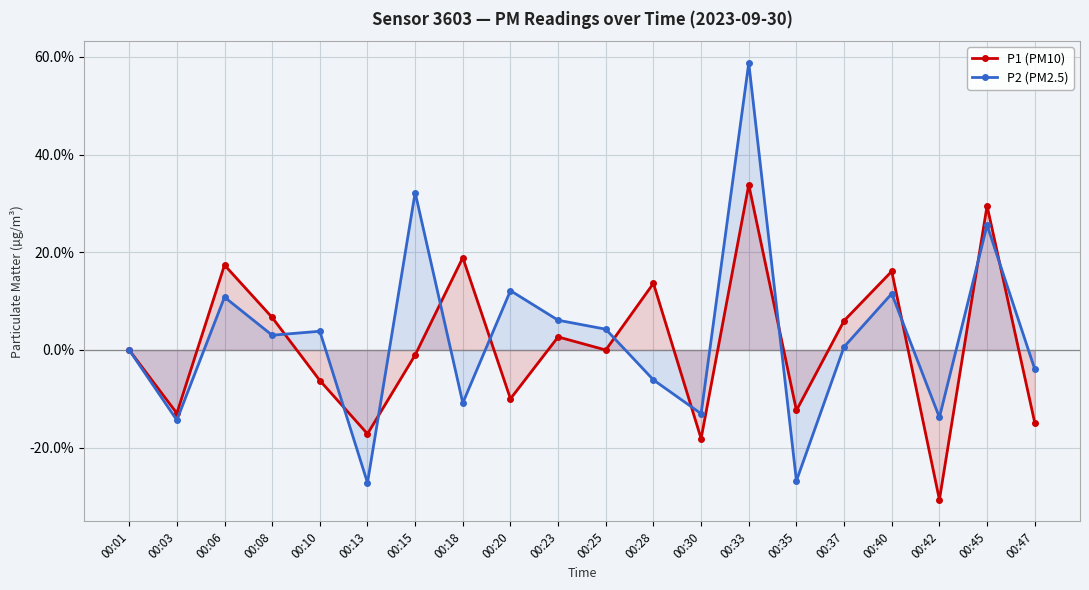

Which series has the largest total across all categories?

P2 (PM2.5)